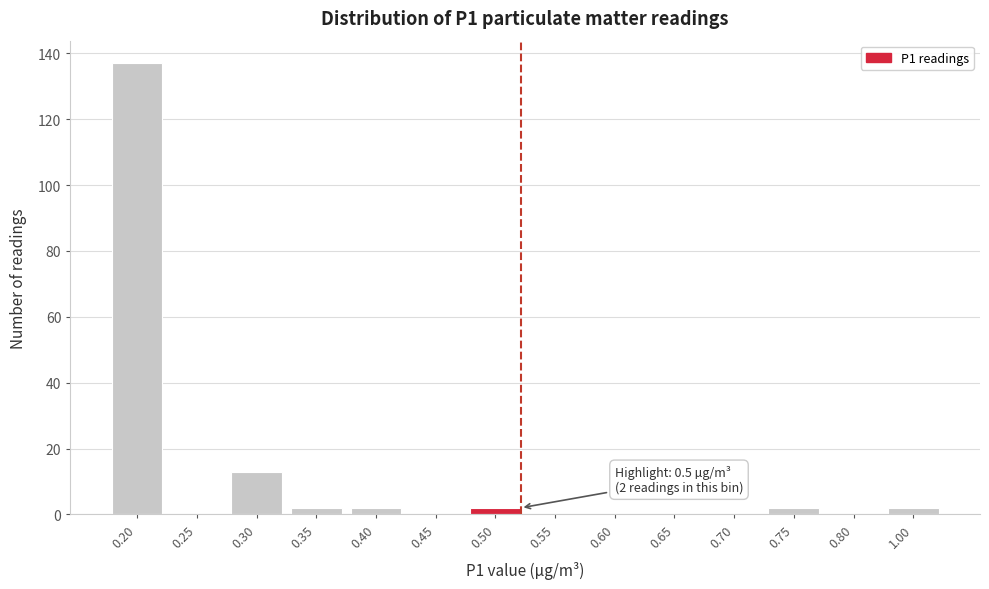

Reading left to right, what are all the values shown in this chart?

0.20=137	0.25=0	0.30=13	0.35=2	0.40=2	0.45=0	0.50=2	0.55=0	0.60=0	0.65=0	0.70=0	0.75=2	0.80=0	1.00=2